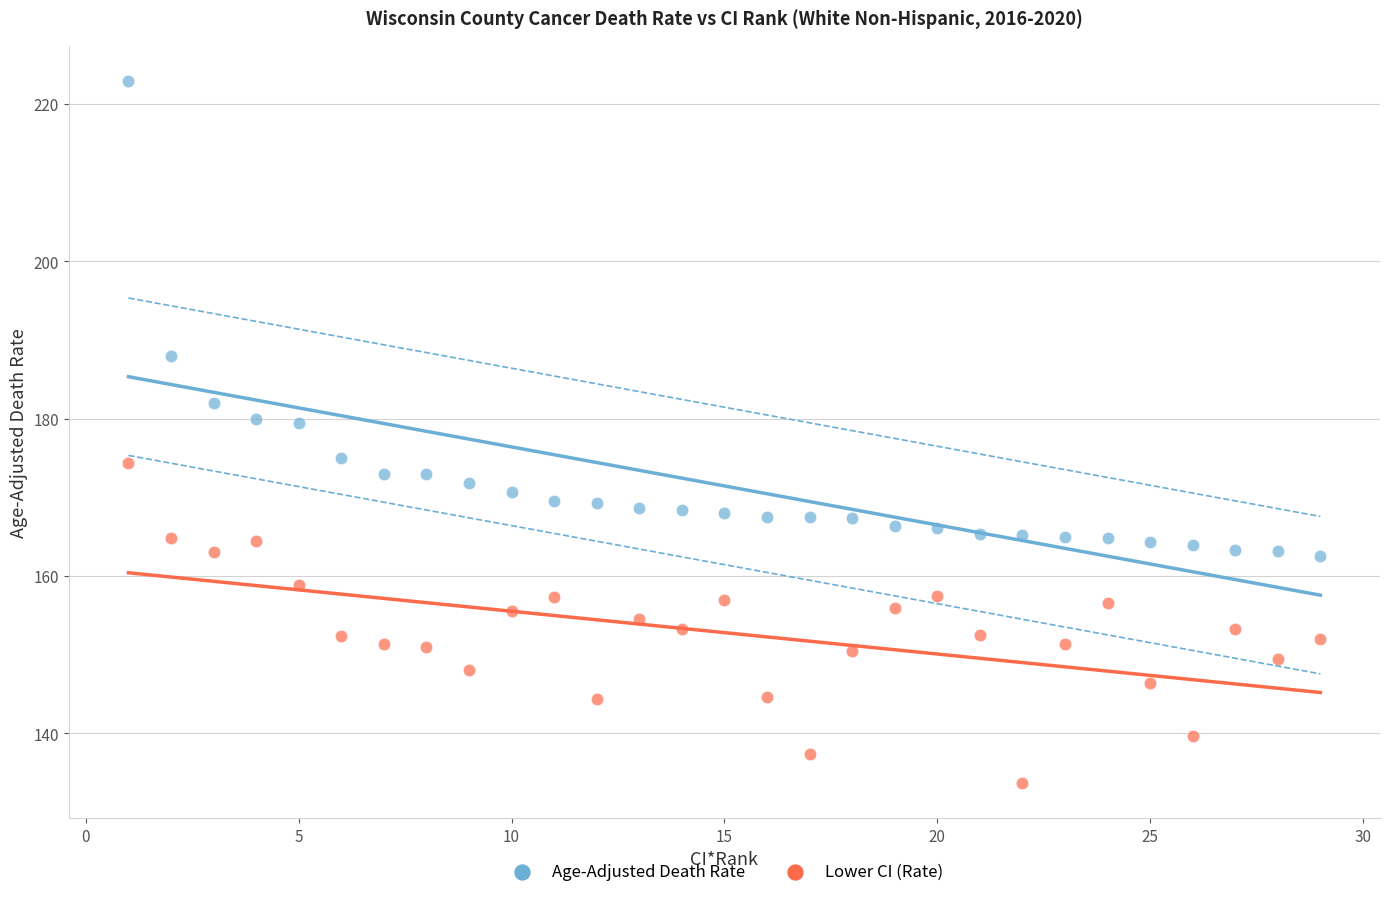

Which series has the widest spread of Y values?

Age-Adjusted Death Rate